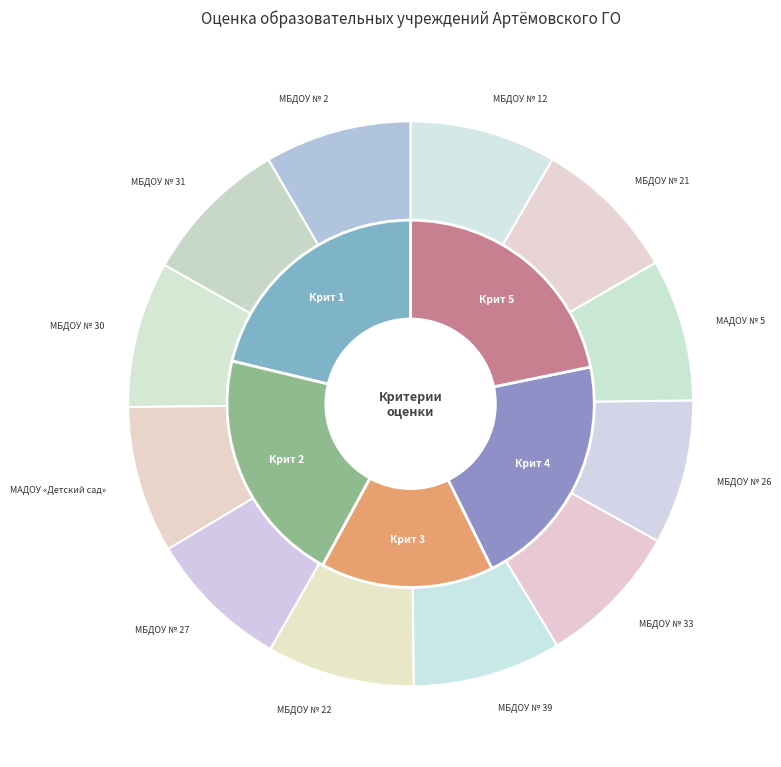

Does МАДОУ «Детский сад» account for over 50% of the chart?

No